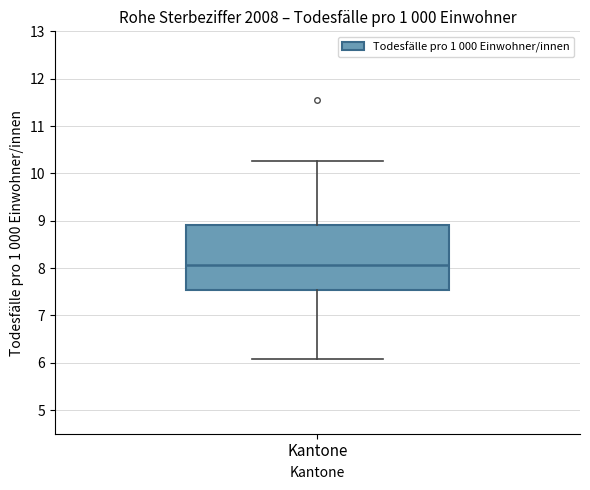

Where is the upper edge of the box for Kantone on the y-axis? The values are not printed on the chart, so give them approximately, as read against the axis.

8.9